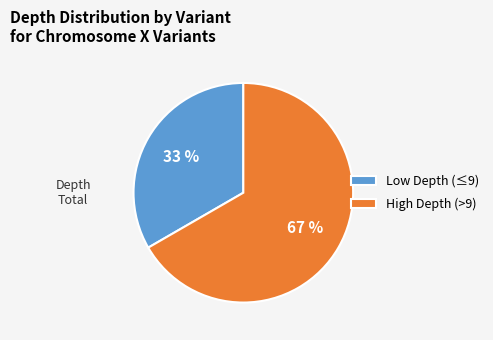

To the nearest percent, what is the average slice percentage?

50%